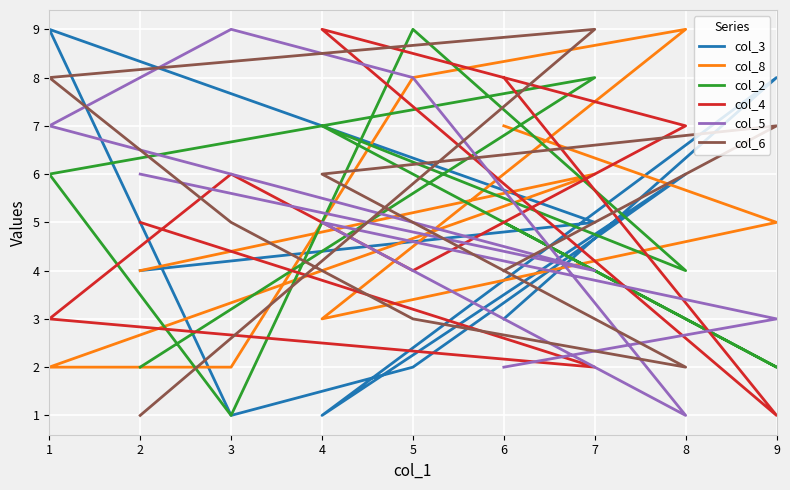

Which series has the largest total across all categories?

col_8